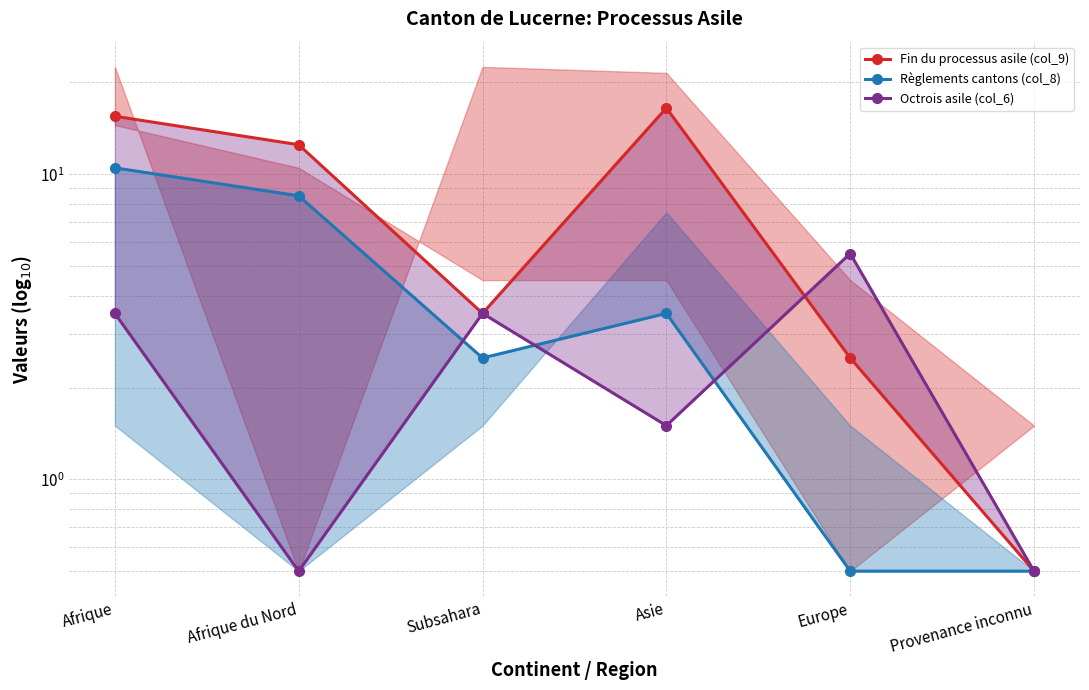

Is the value of Octrois asile (col_6) at Afrique du Nord greater than the value of Règlements cantons (col_8) at Provenance inconnu?

No